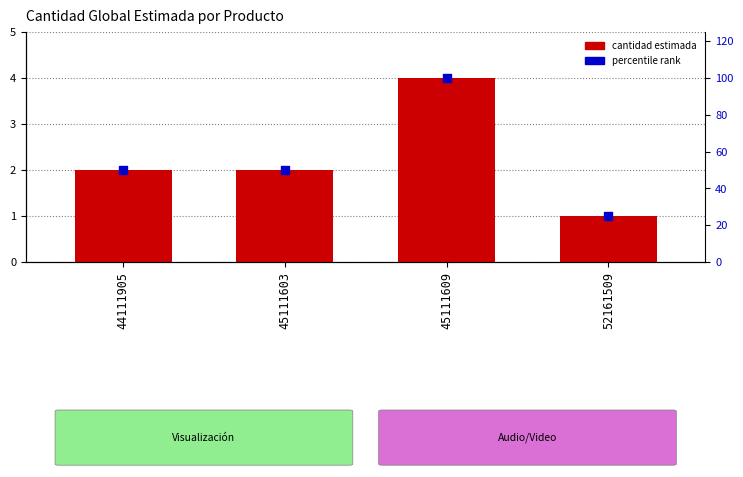

At which category is the sum across all series the highest?

45111609